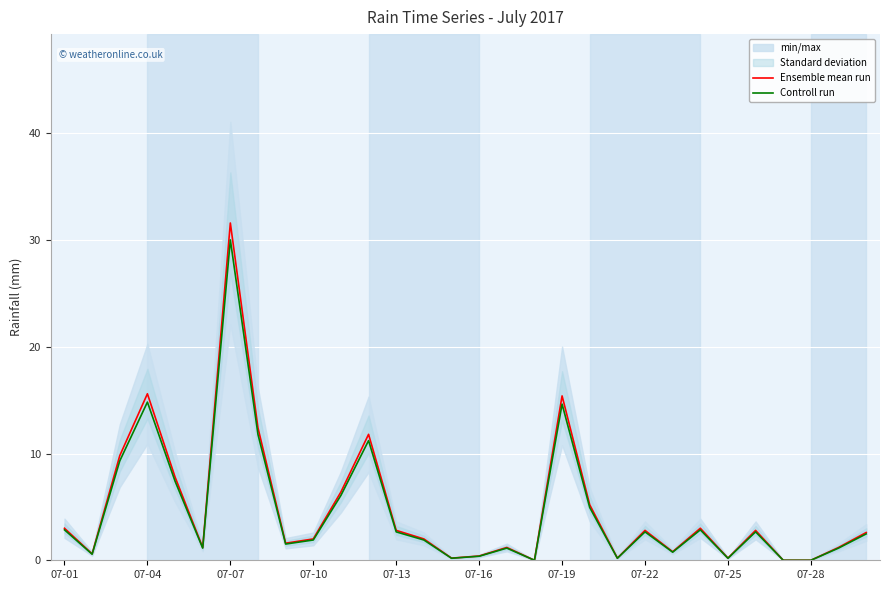

In Ensemble mean run, how many points are lower than both neighbors (excluding endpoints)?

8